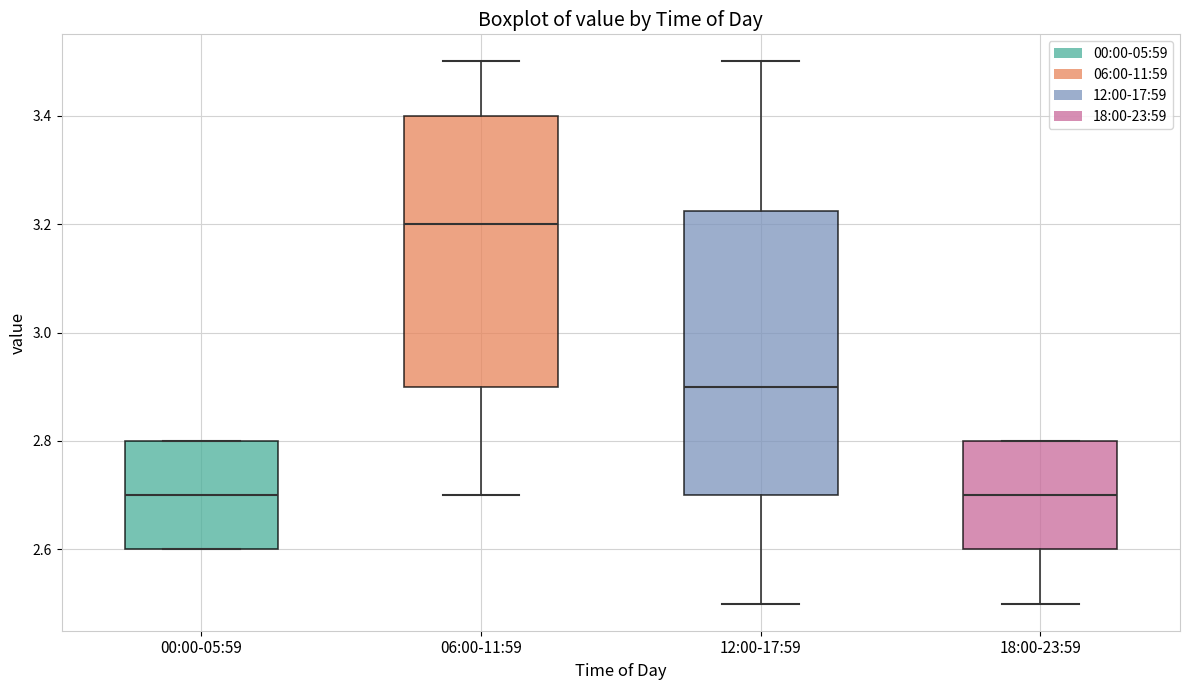

Reading left to right, read every box against the y-axis: the position of its median line, the range the box covers, and the ends of its whiskers. The values are not printed on the chart, so give them approximately, as read against the axis.

00:00-05:59: median 2.70, box 2.60 to 2.80, whiskers 2.60 to 2.80
06:00-11:59: median 3.20, box 2.90 to 3.40, whiskers 2.70 to 3.50
12:00-17:59: median 2.90, box 2.70 to 3.22, whiskers 2.50 to 3.50
18:00-23:59: median 2.70, box 2.60 to 2.80, whiskers 2.50 to 2.80